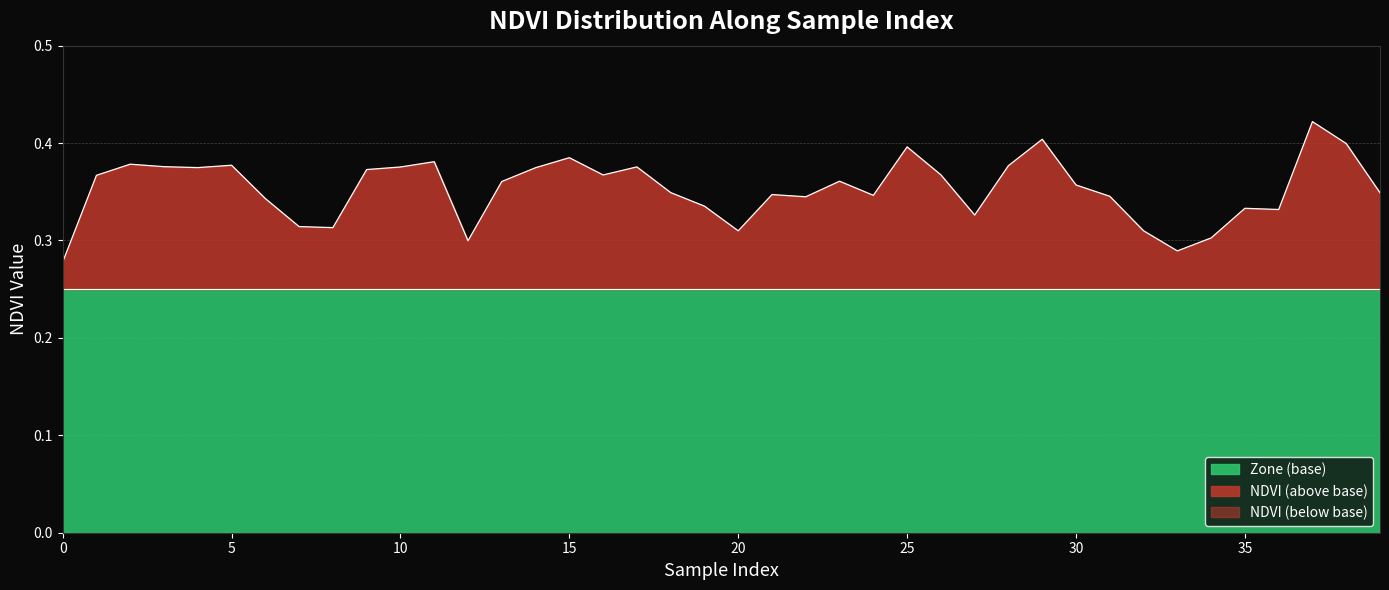

The chart shows a value of 0.4 at 13. True or false?

True